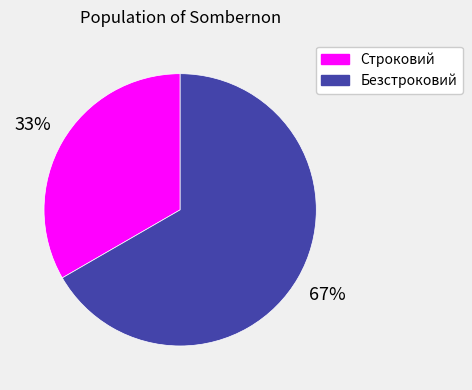

To the nearest percent, what portion does Строковий represent?

33%